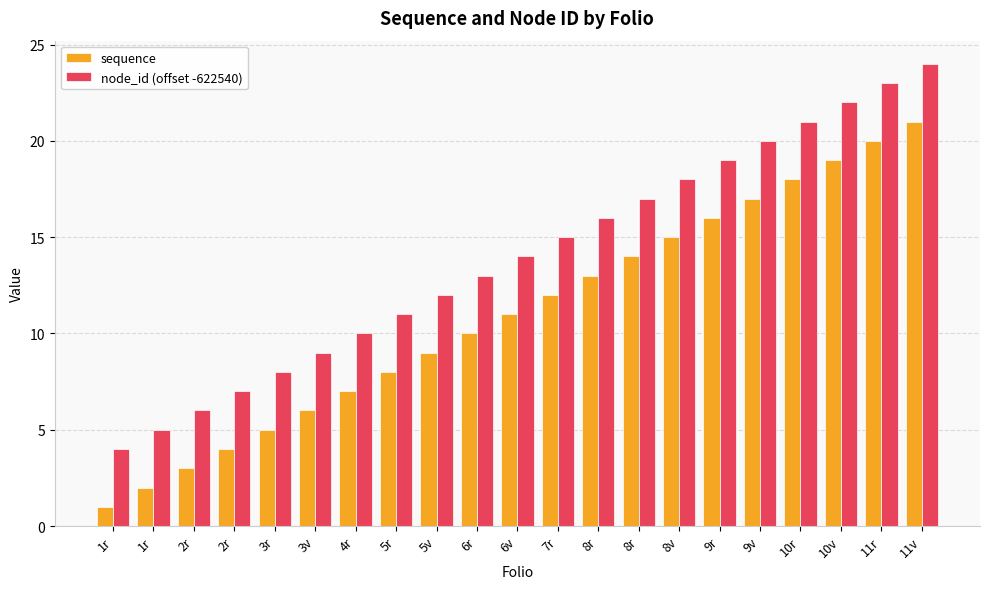

Between 3v and 8v, which is larger?

8v